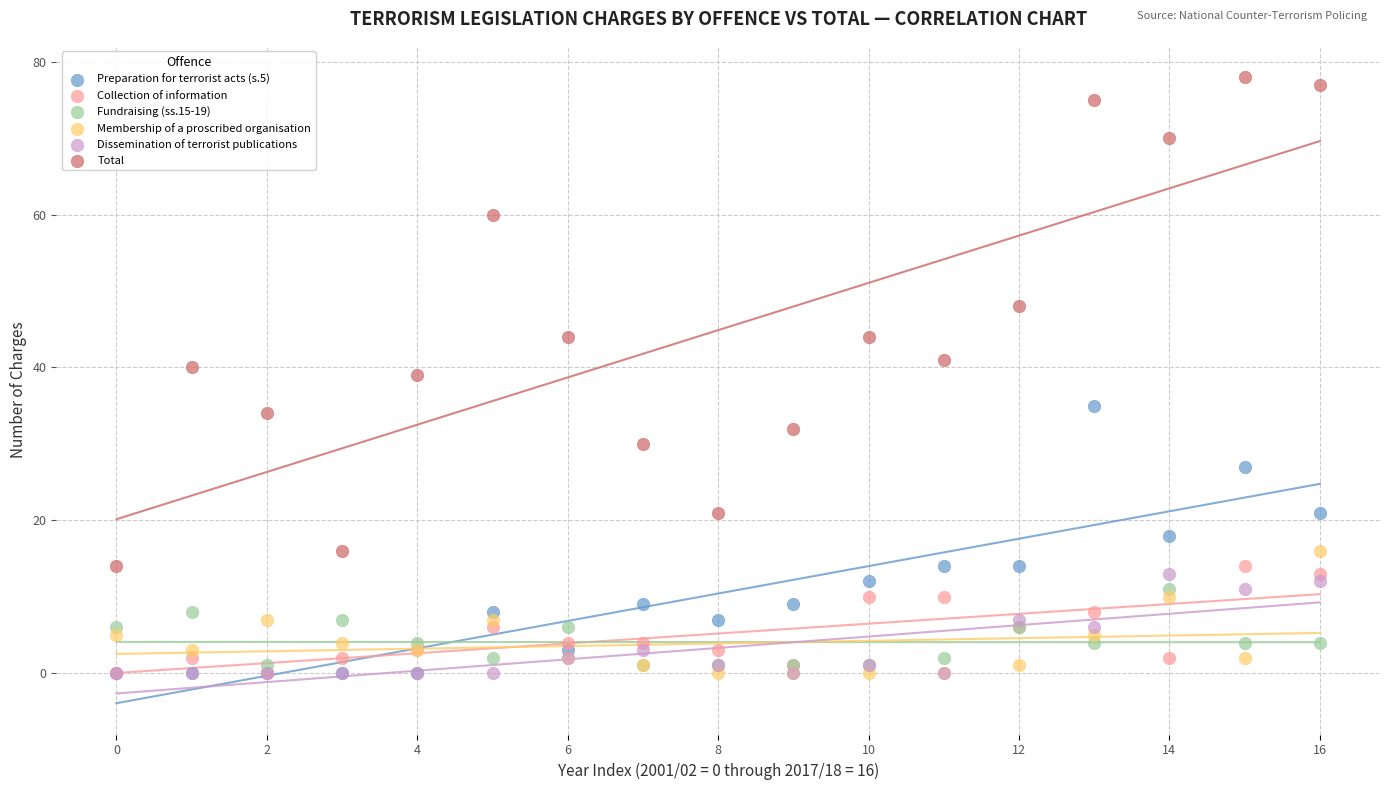

What are all the series names shown in the legend?

Preparation for terrorist acts (s.5), Collection of information, Fundraising (ss.15-19), Membership of a proscribed organisation, Dissemination of terrorist publications, Total